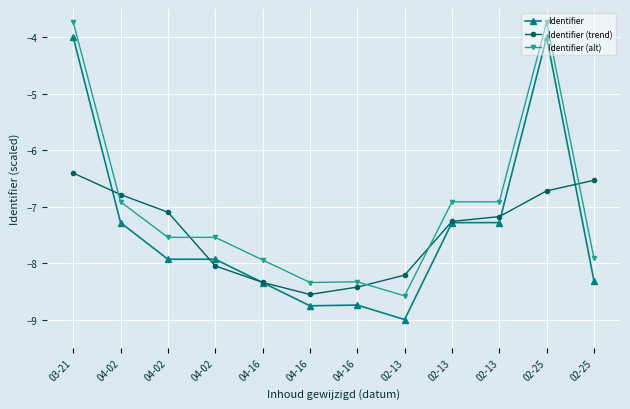

How many data points does each series have?

12